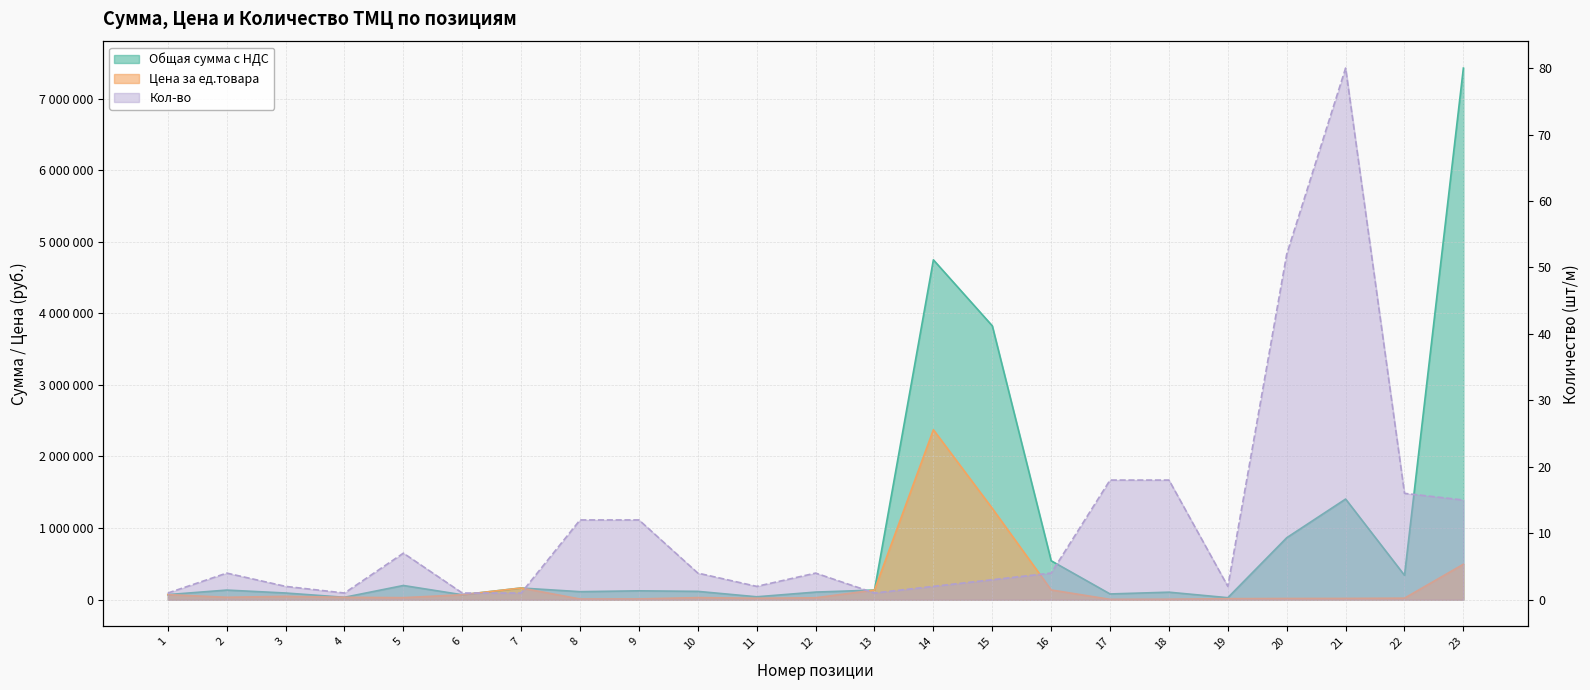

At which category is the sum across all series the highest?

23